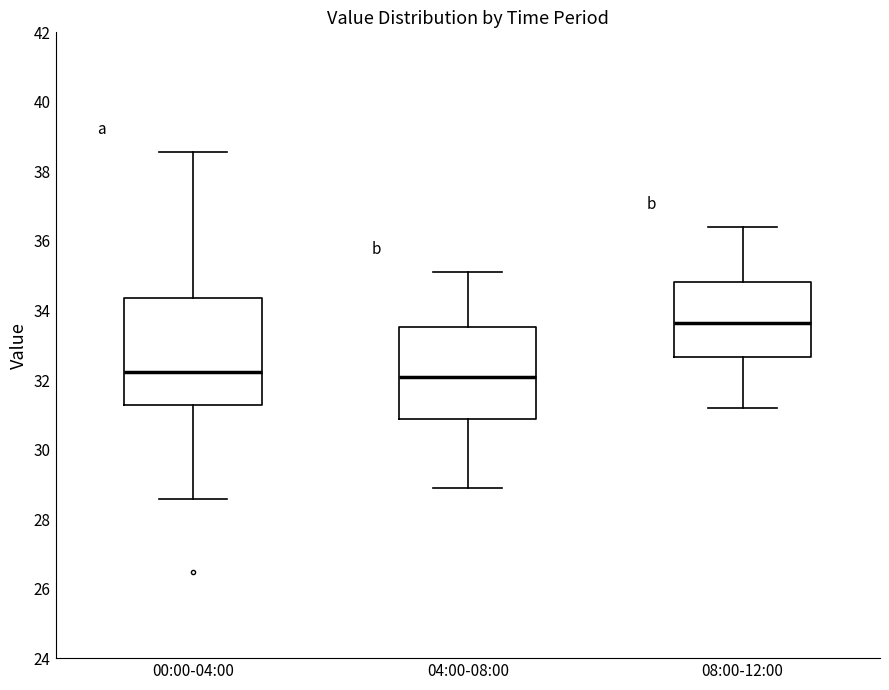

Where does the lower whisker of the box for 00:00-04:00 end on the y-axis? The values are not printed on the chart, so give them approximately, as read against the axis.

28.6